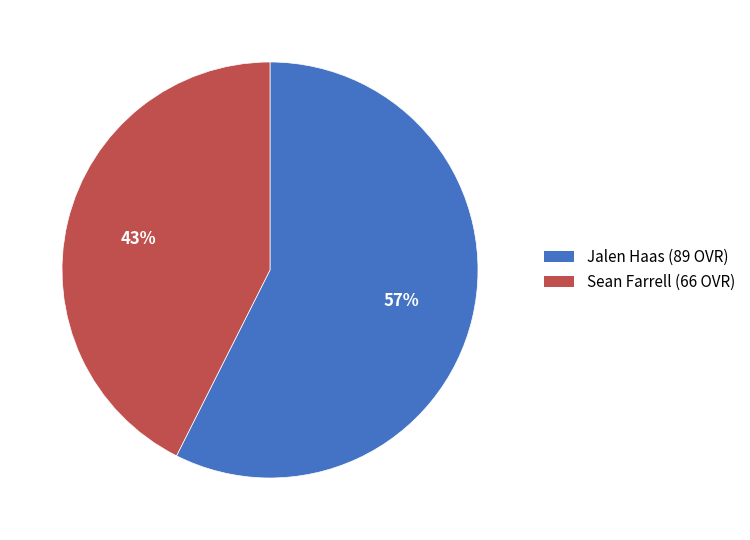

Does any single category account for the majority?

Yes